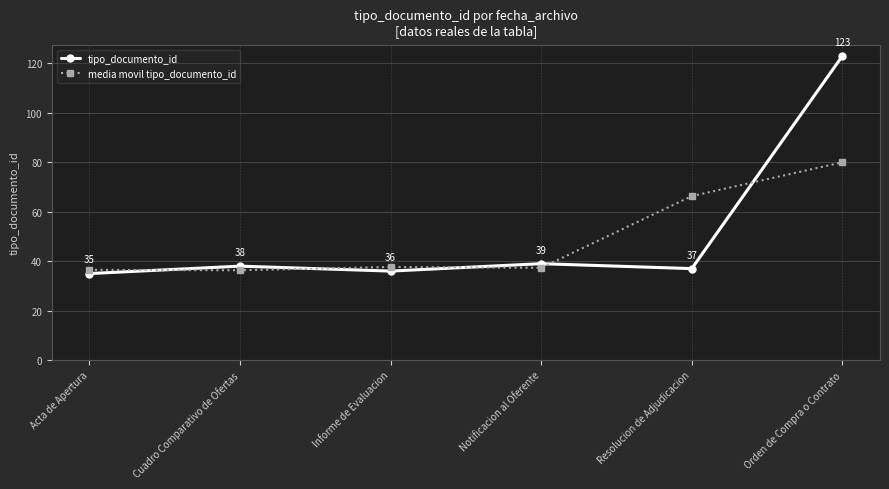

True or false: tipo_documento_id has more than 2 points higher than both neighbors.

False